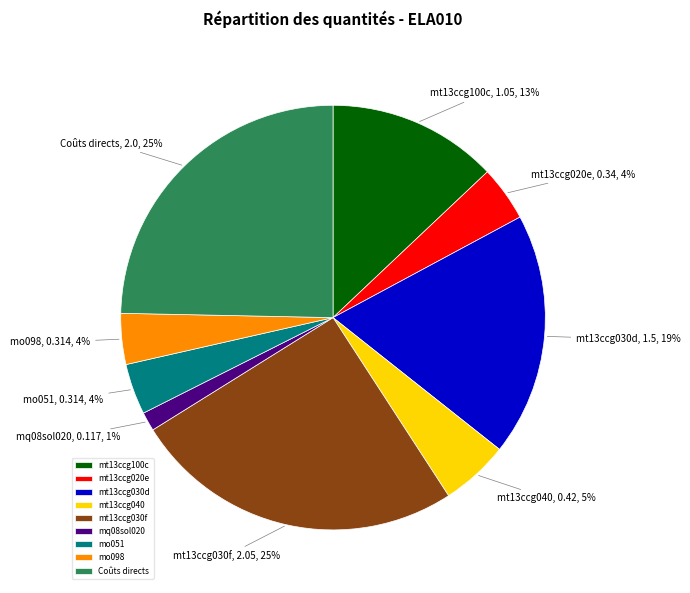

How many slices are in this pie chart?

9